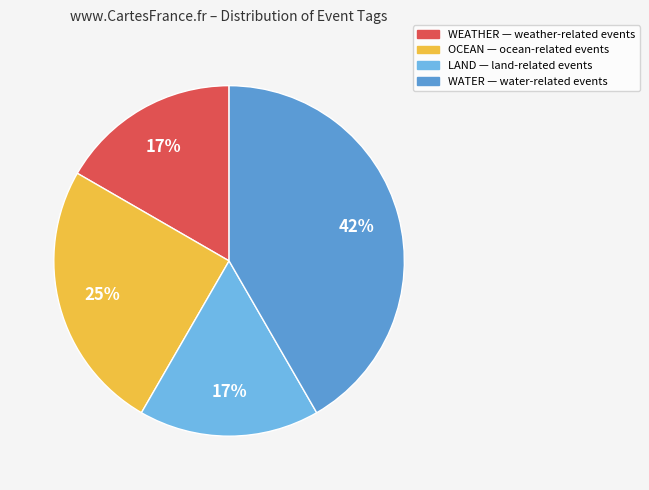

What is the largest slice in the pie chart?

WATER